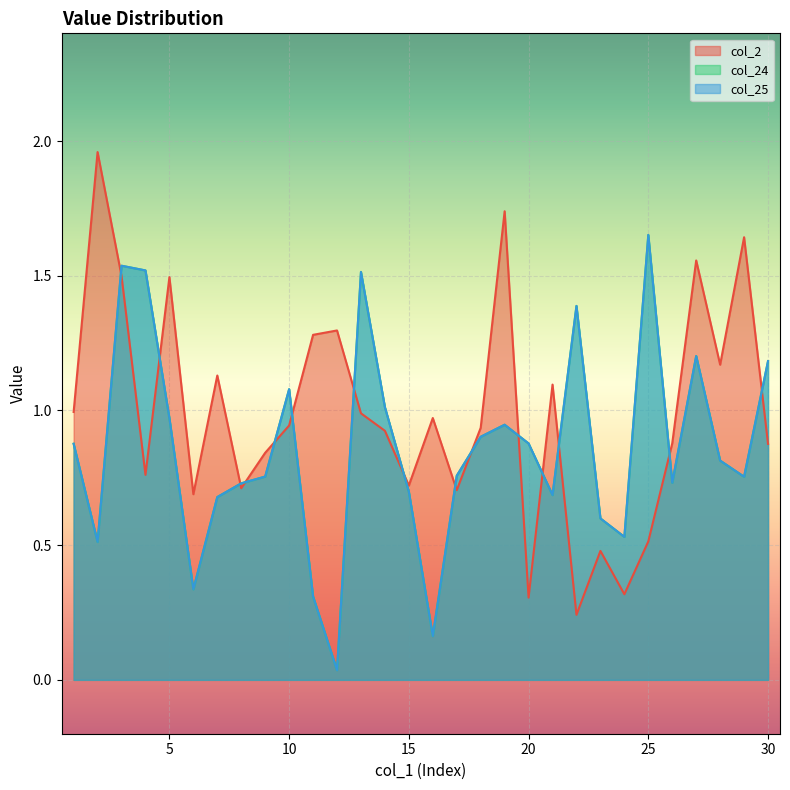

Where is the first local minimum for col_25?

2